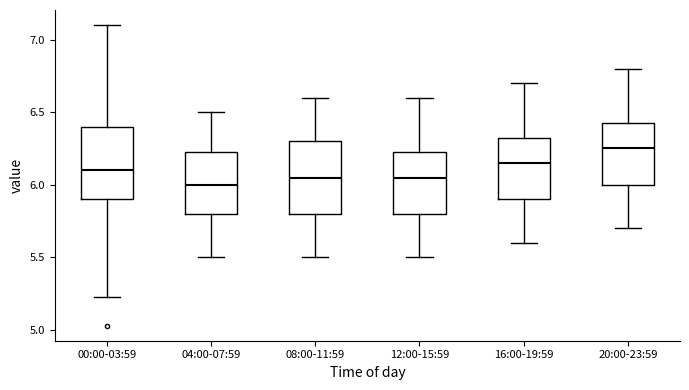

Reading left to right, transcribe this box plot: for each box, give where its median line is, the range the box spans, and where its two whiskers end, as read against the y-axis. The values are not printed on the chart, so give them approximately, as read against the axis.

00:00-03:59: median 6.10, box 5.90 to 6.40, whiskers 5.25 to 7.10
04:00-07:59: median 6.00, box 5.80 to 6.25, whiskers 5.50 to 6.50
08:00-11:59: median 6.05, box 5.80 to 6.30, whiskers 5.50 to 6.60
12:00-15:59: median 6.05, box 5.80 to 6.25, whiskers 5.50 to 6.60
16:00-19:59: median 6.15, box 5.90 to 6.35, whiskers 5.60 to 6.70
20:00-23:59: median 6.25, box 6.00 to 6.45, whiskers 5.70 to 6.80